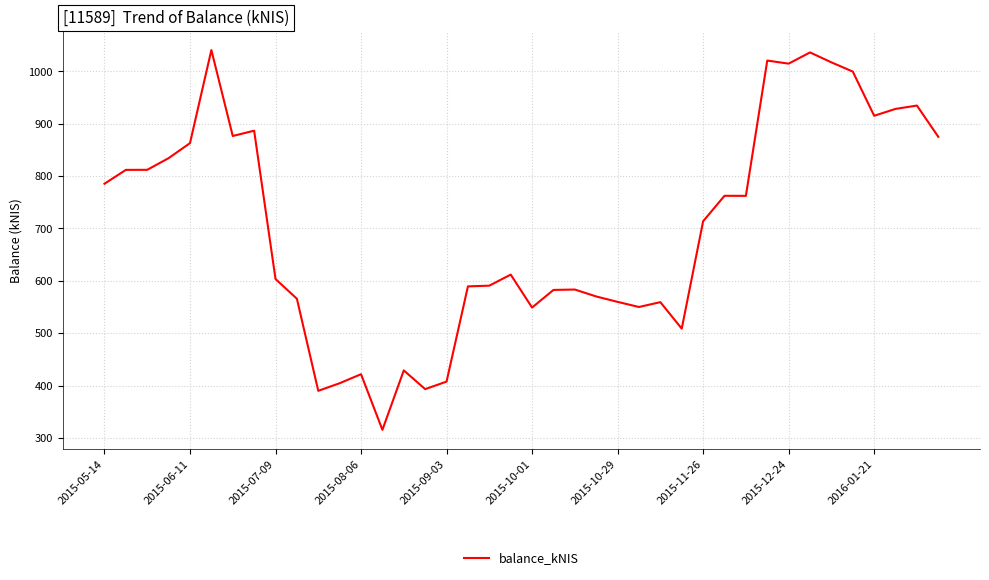

What is the greatest value displayed?

1040.6